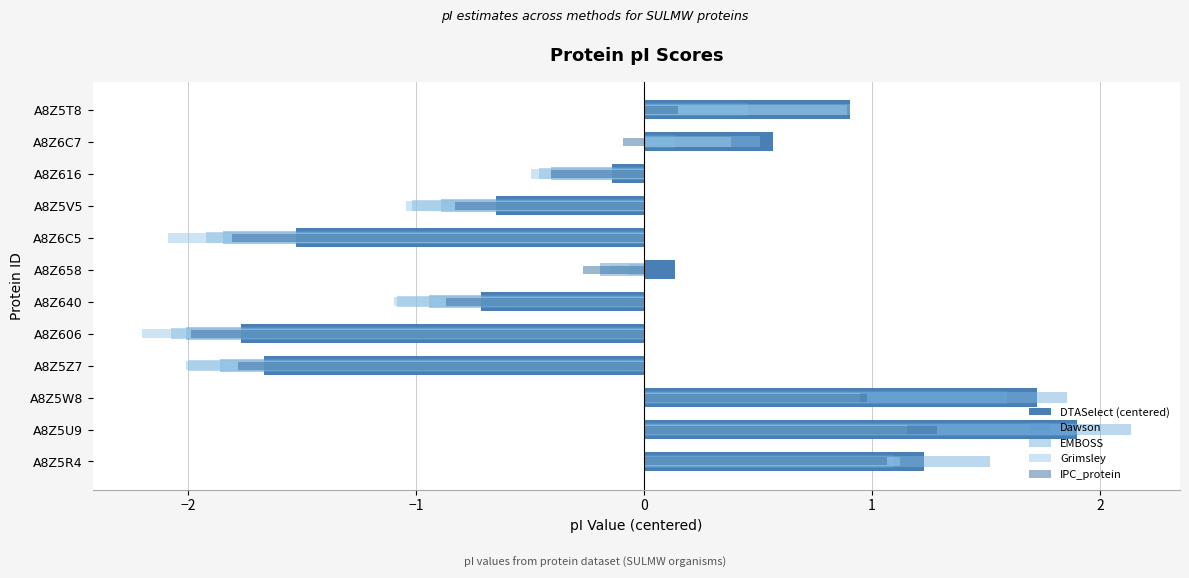

What is the greatest value displayed?

2.1